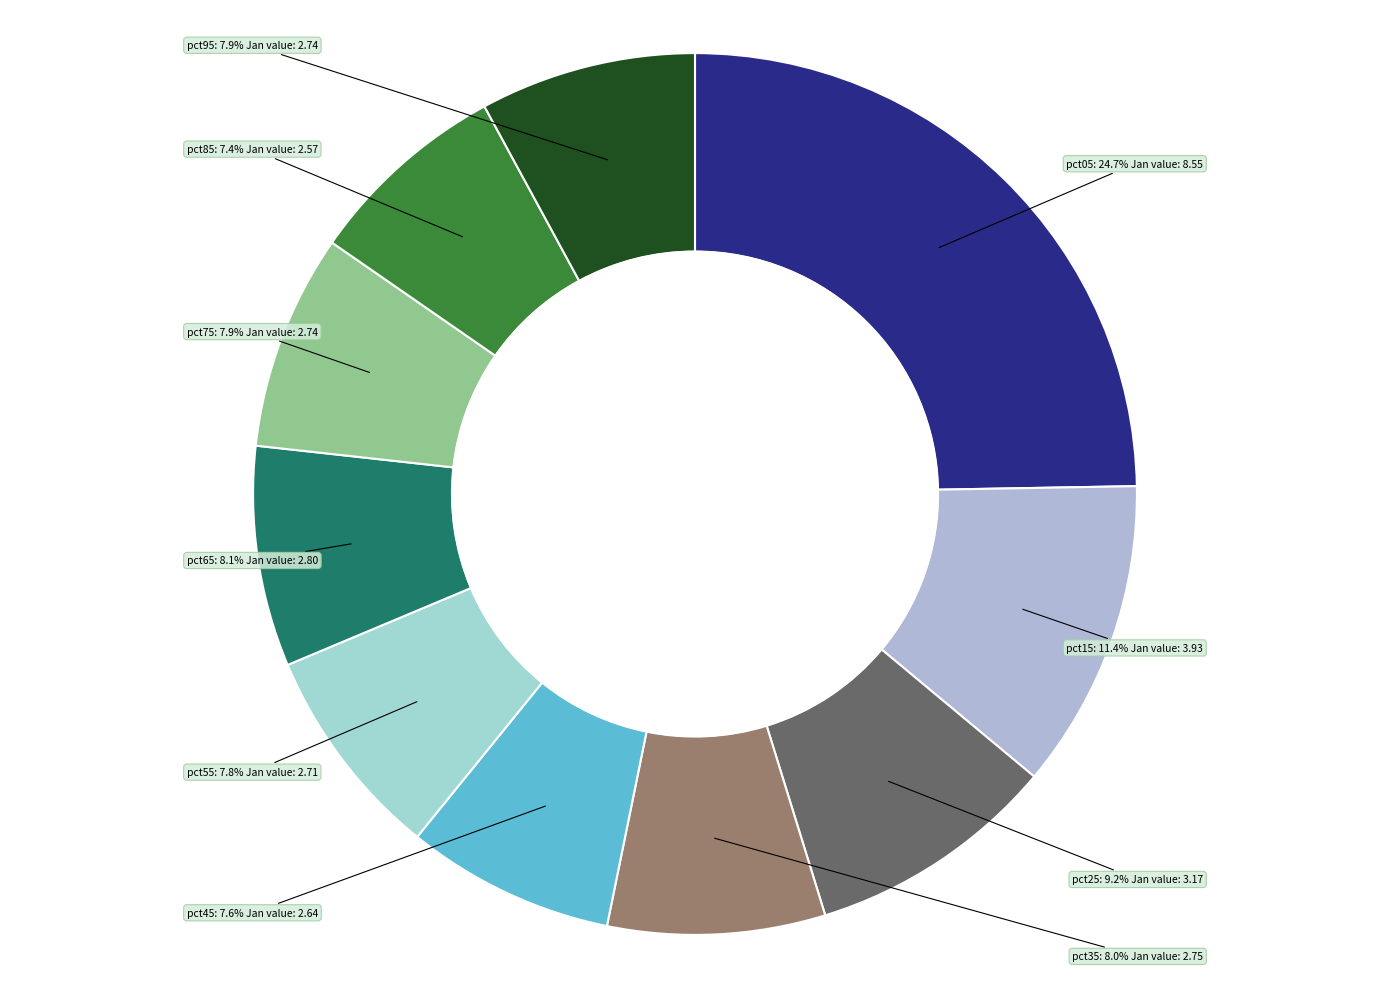

What percentage is NOT represented by pct95?

92.1%